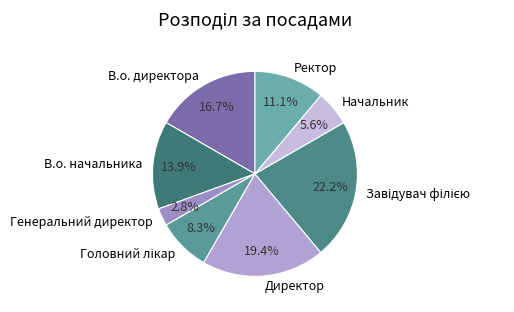

Is Директор the majority of the pie?

No